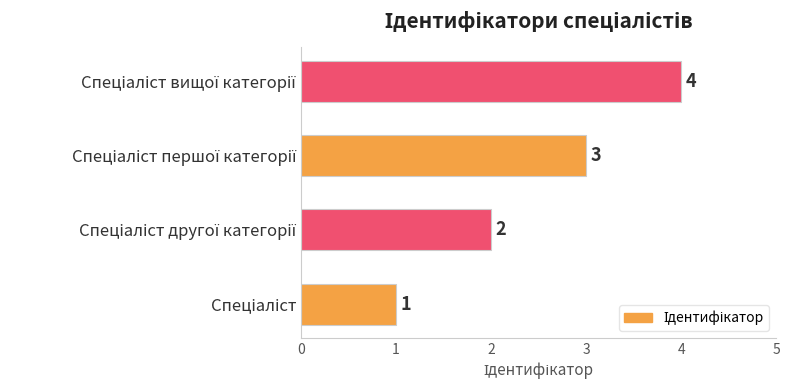

Are the bars horizontal?

Yes